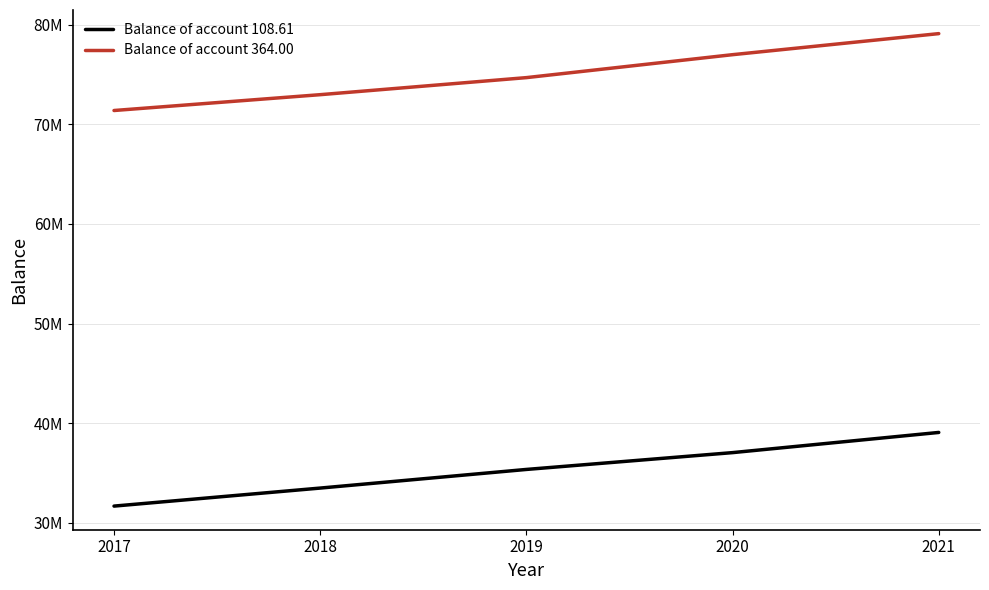

What are all the series names shown in the legend?

Balance of account 108.61, Balance of account 364.00